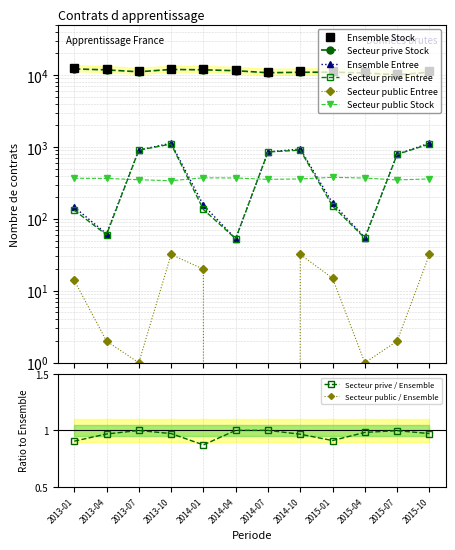

Which series has the largest total across all categories?

Ensemble Stock